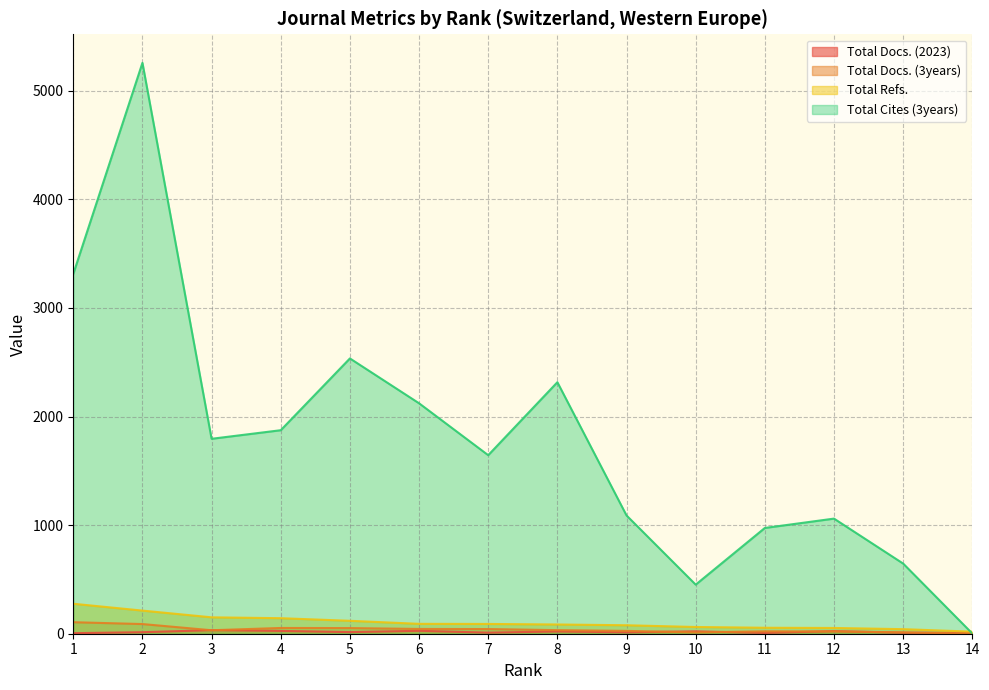

What is the average value of the Total Cites (3years) series?

1791